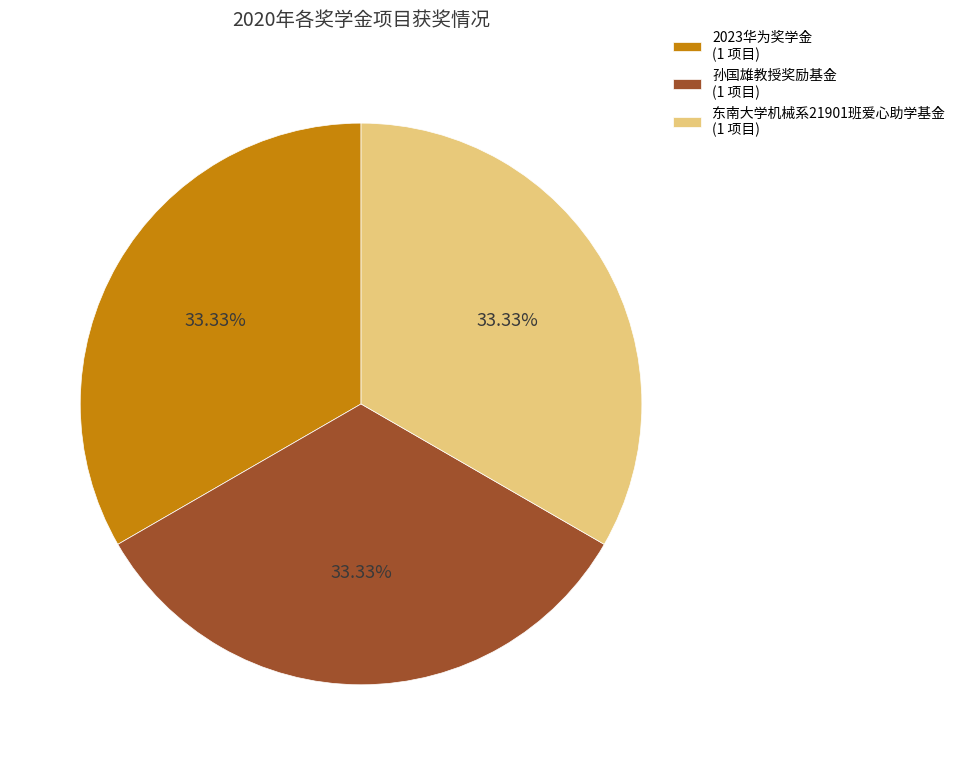

Combined, do 2023华为奖学金 (1 项目) and 东南大学机械系21901班爱心助学基金 (1 项目) account for over 50%?

Yes